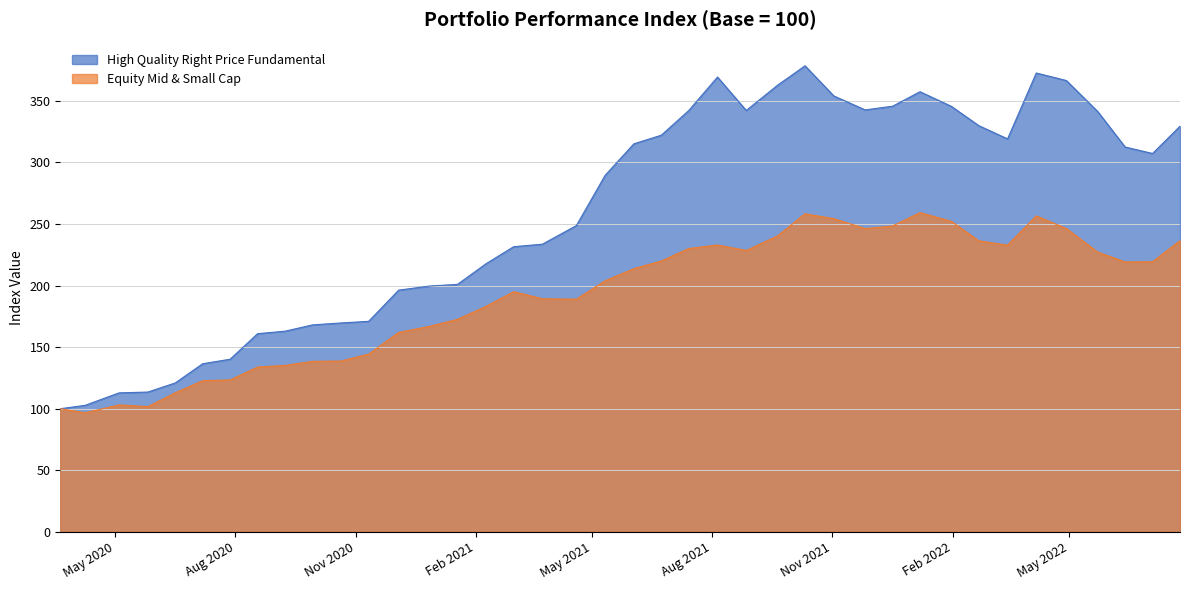

Which series has the largest range (max minus min)?

High Quality Right Price Fundamental